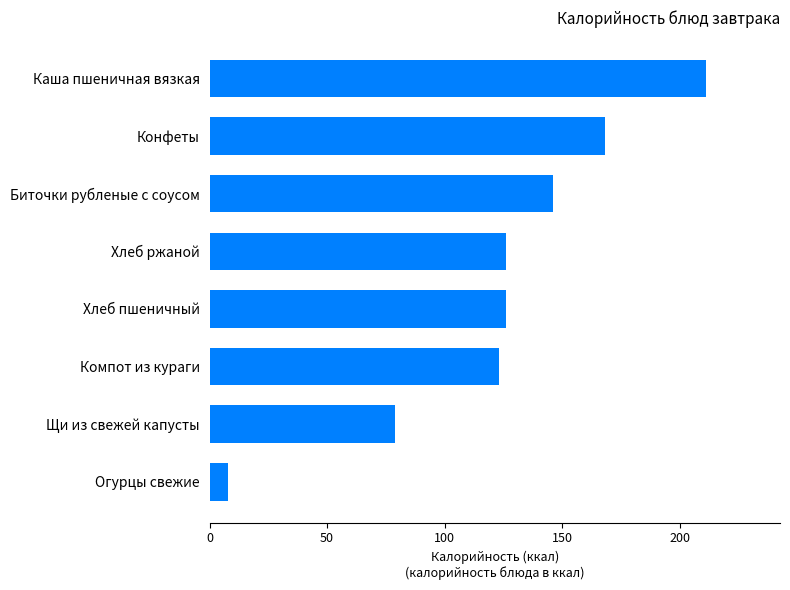

Which has a higher value, Огурцы свежие or Конфеты?

Конфеты